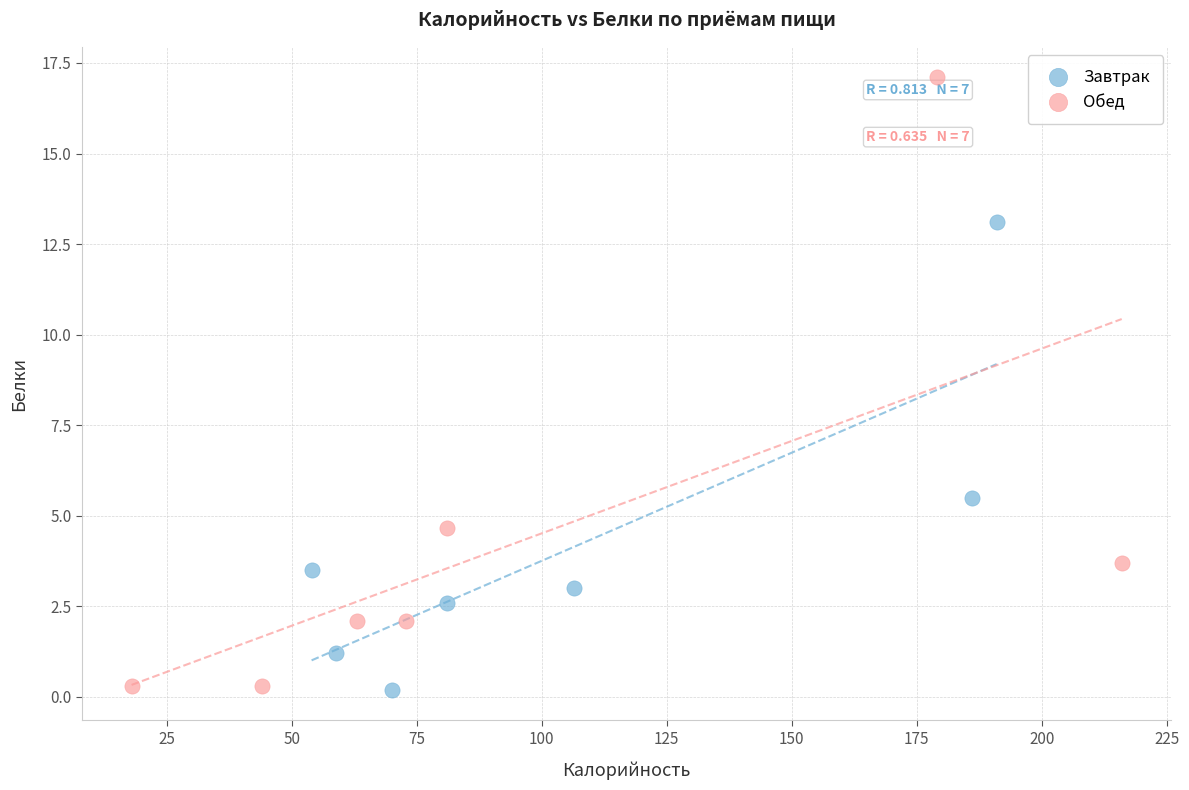

Which series reaches the maximum Y coordinate?

Обед